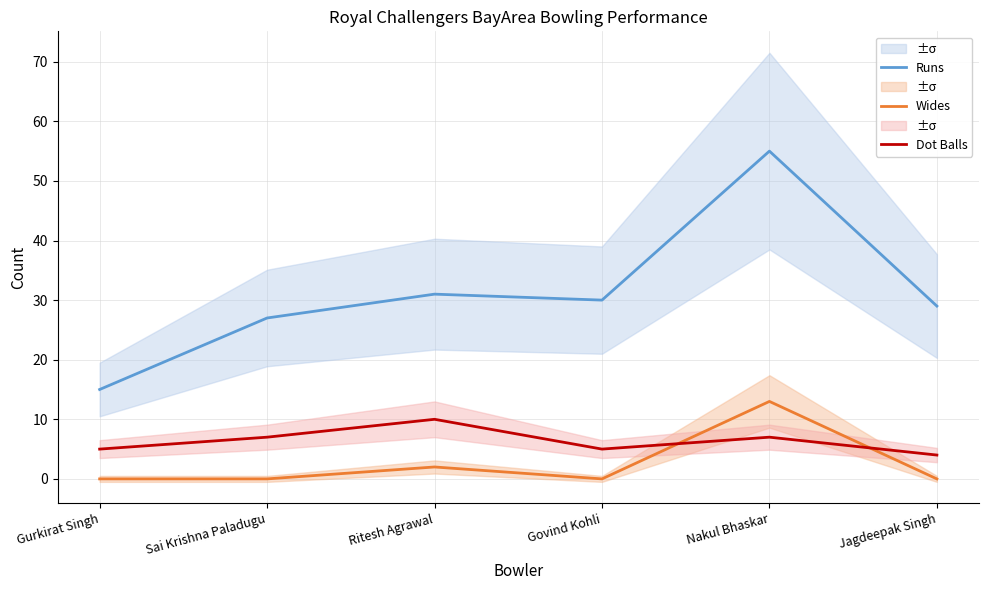

What value does the Runs series have at Nakul Bhaskar, to the nearest 10?

60